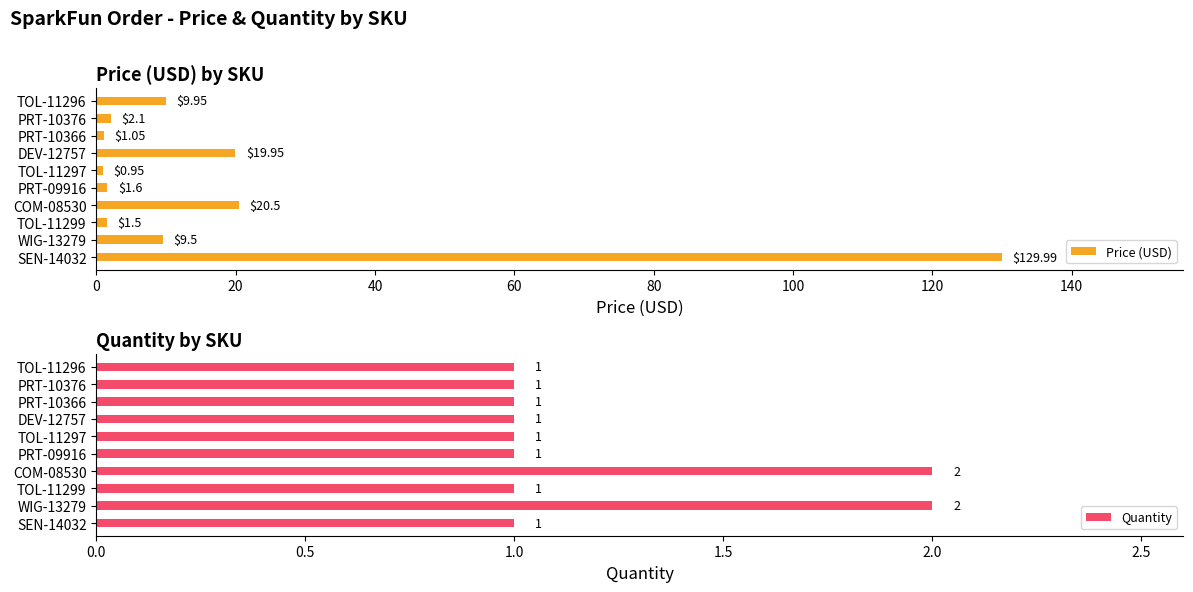

How many groups of bars are there?

10